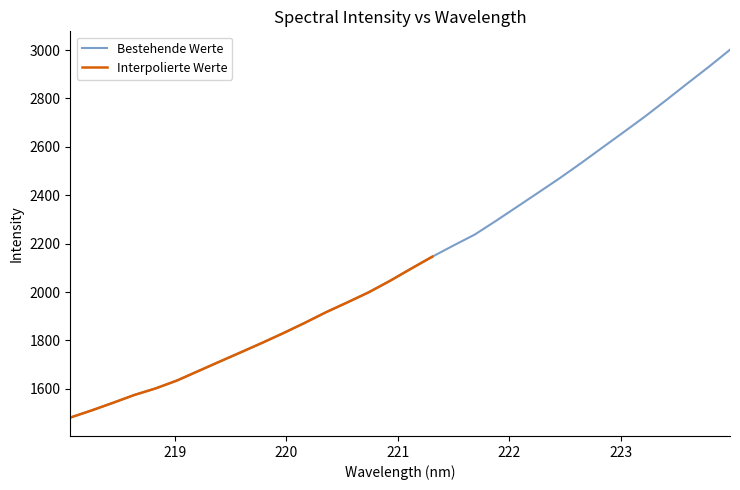

List the labels in order of value, largest first.

223.9802, 223.7895, 223.5987, 223.408, 223.2172, 223.0264, 222.8355, 222.6447, 222.4538, 222.263, 222.0721, 221.8812, 221.6902, 221.4993, 221.3083, 221.1174, 220.9264, 220.7354, 220.5444, 220.3533, 220.1623, 219.9712, 219.7801, 219.589, 219.3979, 219.2067, 219.0156, 218.8244, 218.6332, 218.442, 218.2508, 218.0596